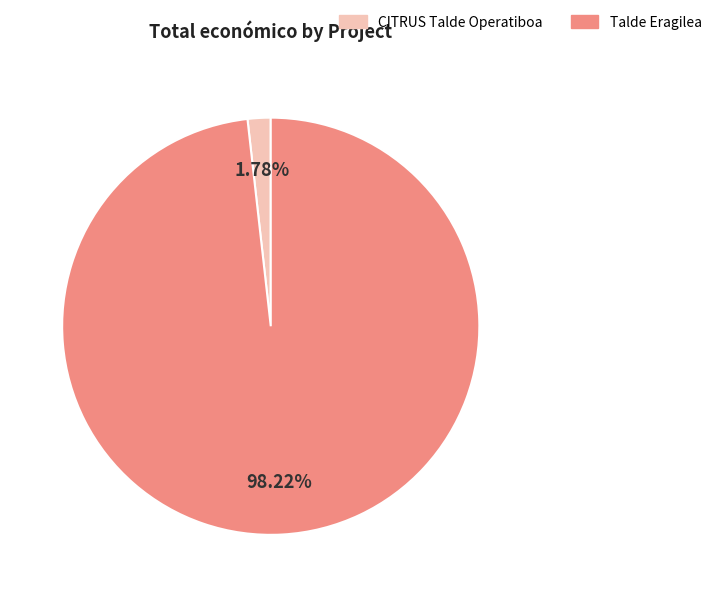

How many slices are in this pie chart?

2